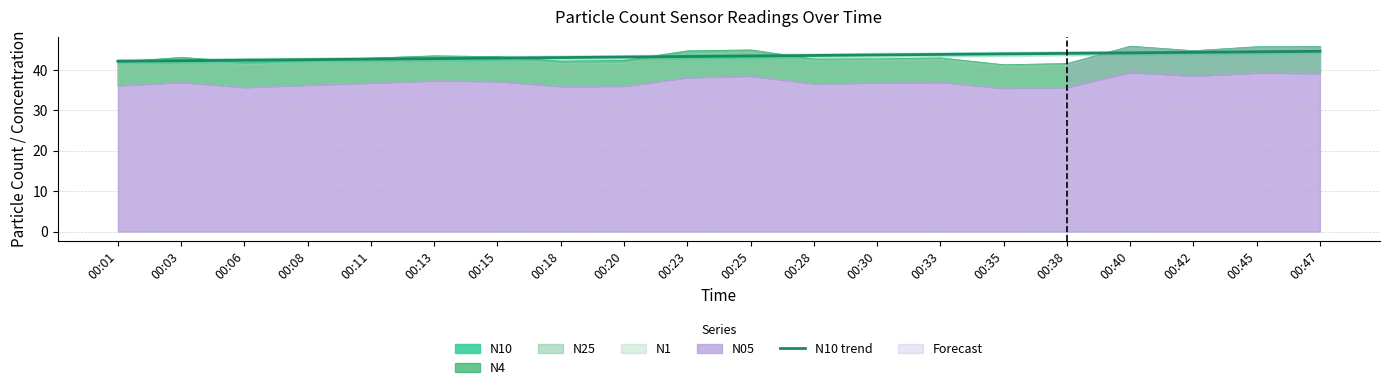

True or false: the data has more than 0 interior local peaks.

False